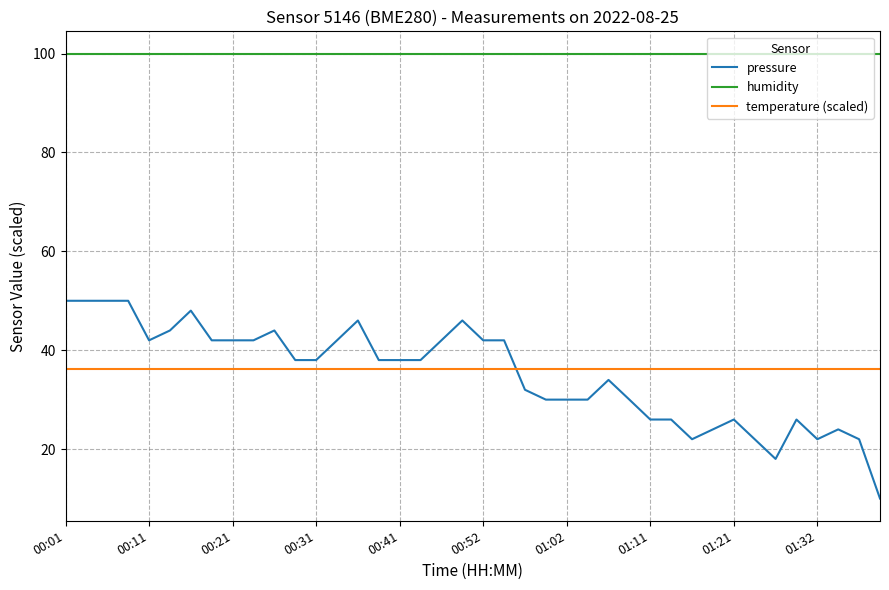

What is the difference between the maximum and minimum values in the pressure series?

40.0